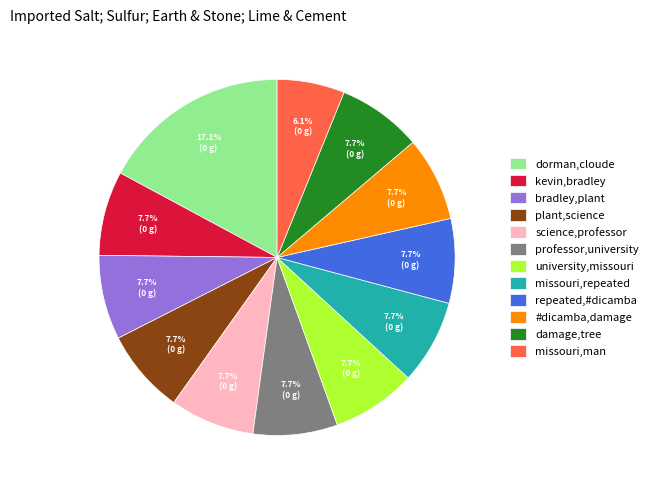

To the nearest percent, what portion does missouri,man represent?

6%